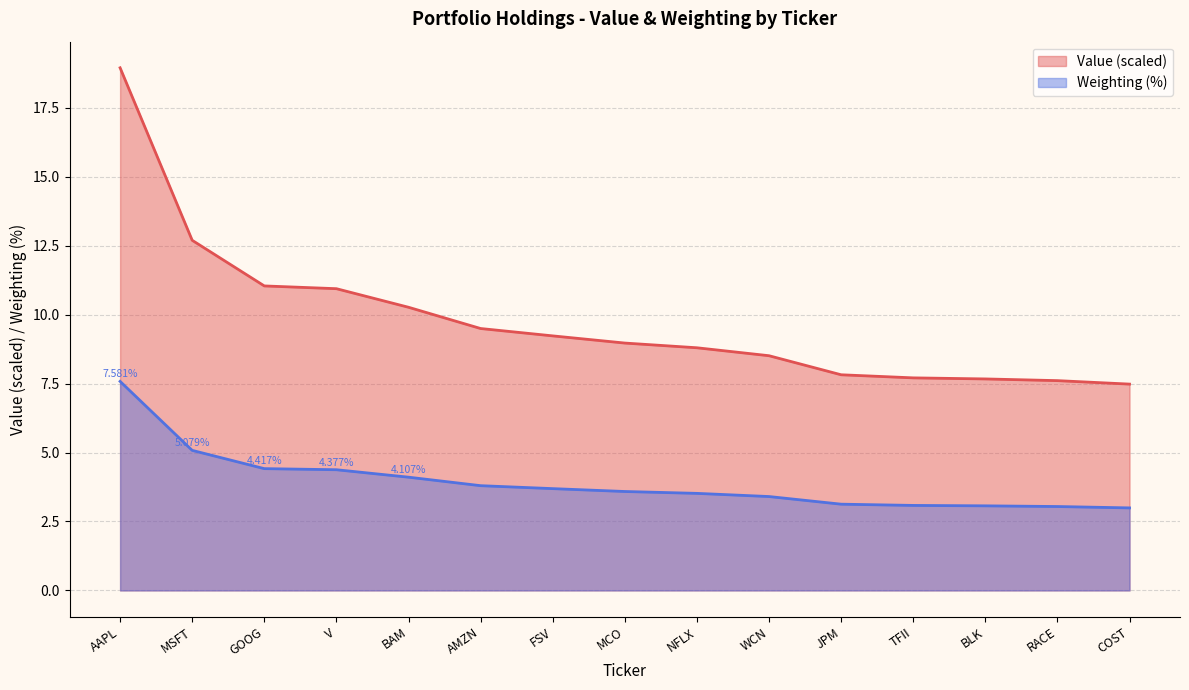

How many lines are shown in the chart?

2